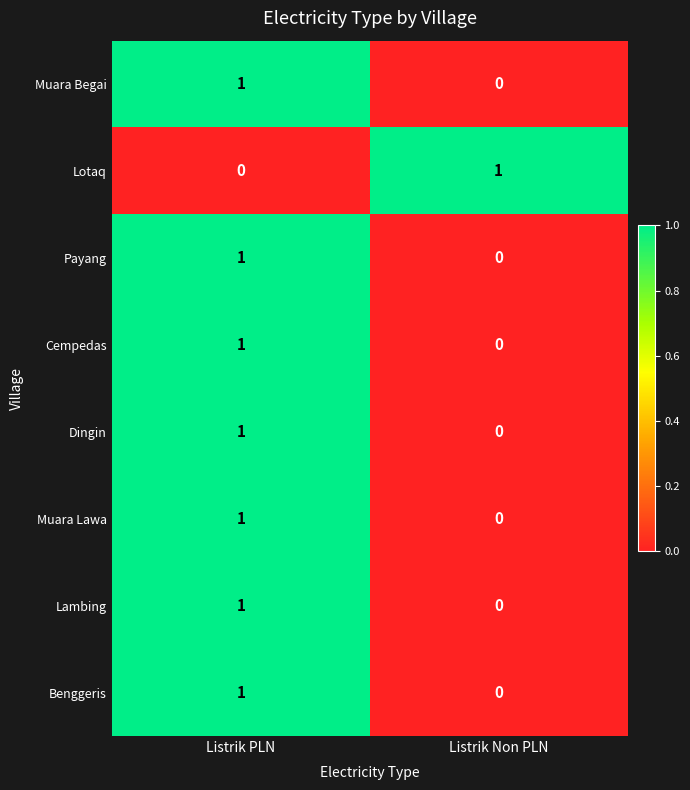

The value of Benggeris at Listrik Non PLN is 0. True or false?

True